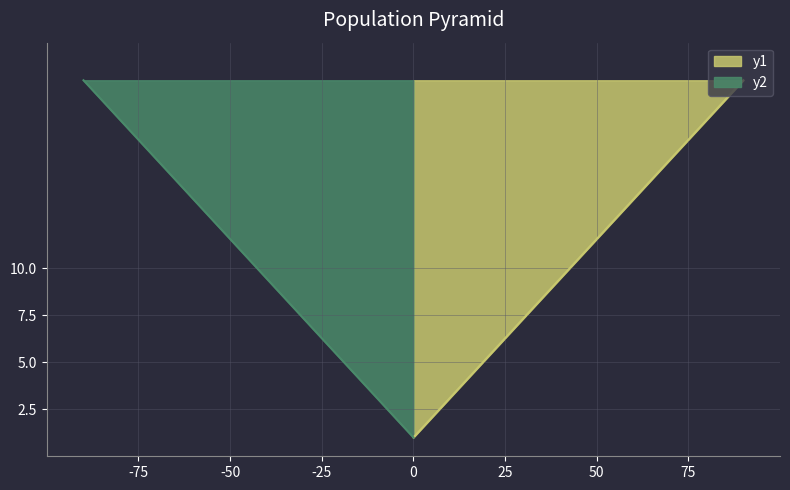

What is the difference between the values at 14 and 12?

2